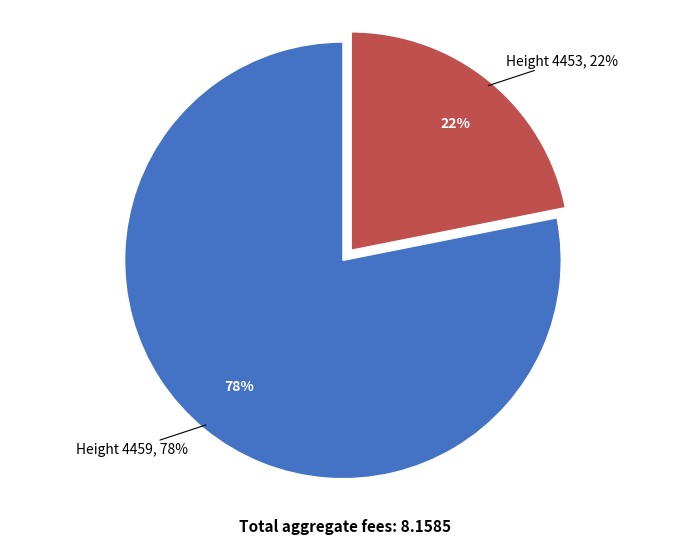

To the nearest percent, what portion does 4459 represent?

78%